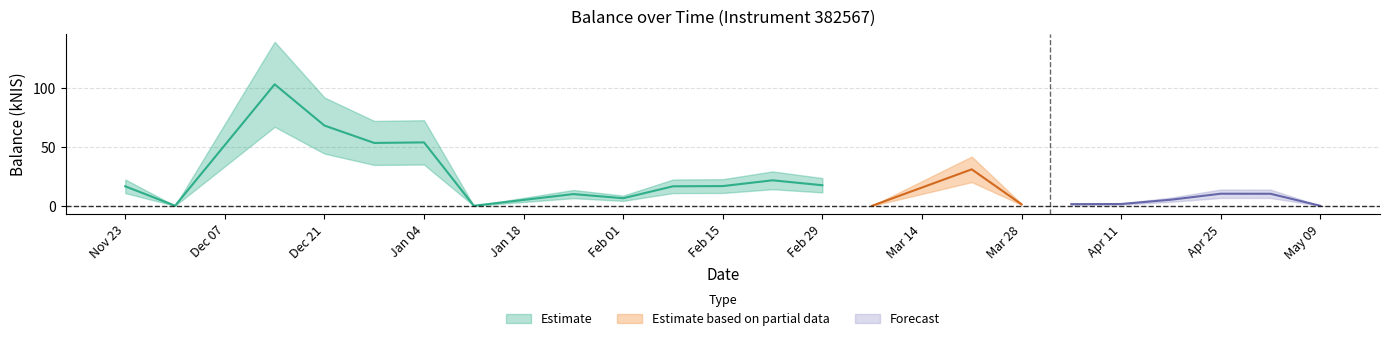

Is it true that the value at 2024-04-18 is 5.1?

True